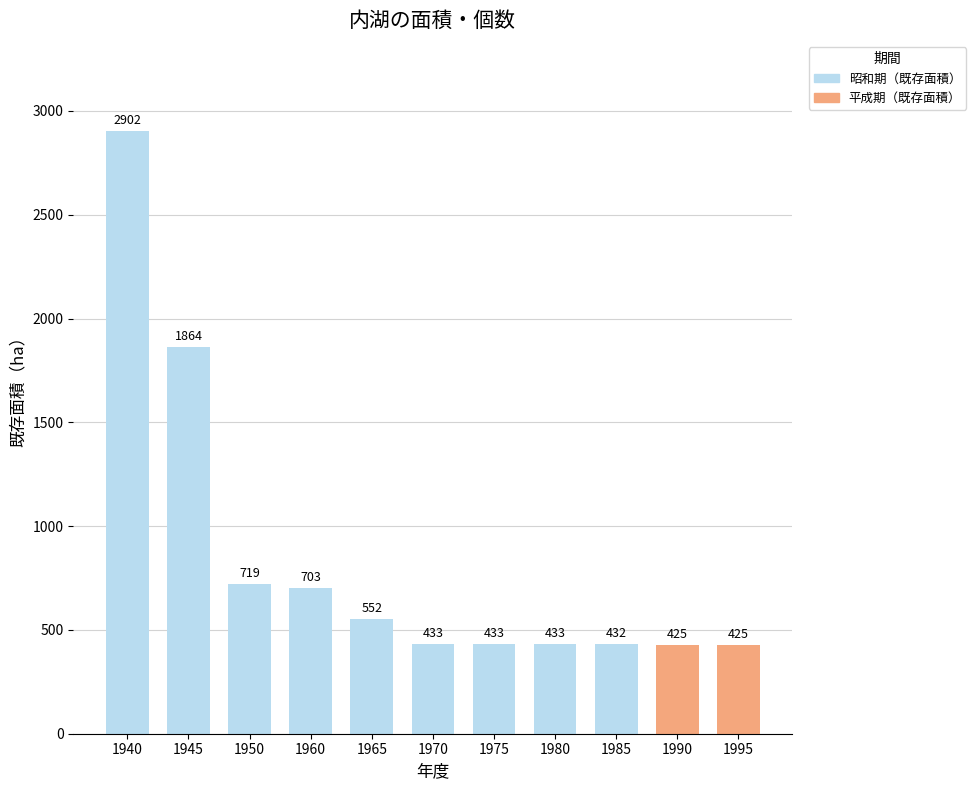

How many bars are there in total?

11